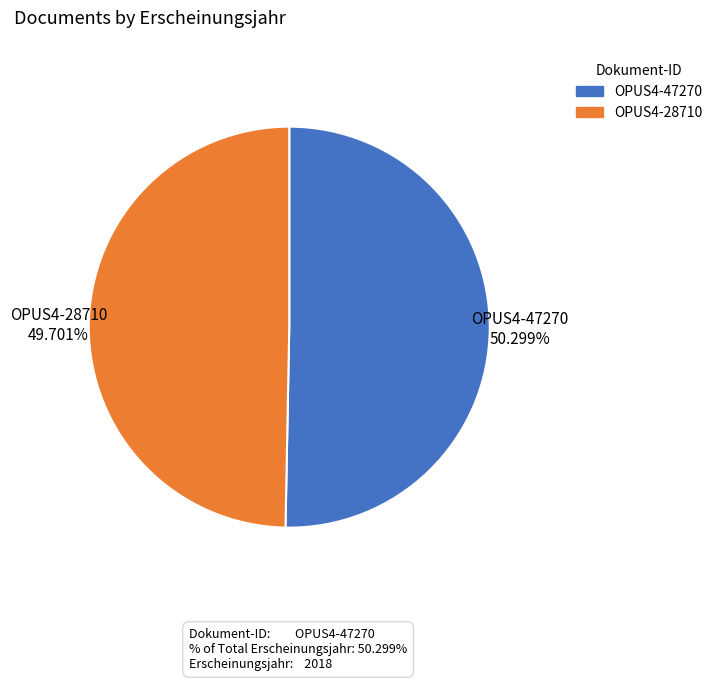

Is there any slice that represents more than half of the pie?

Yes